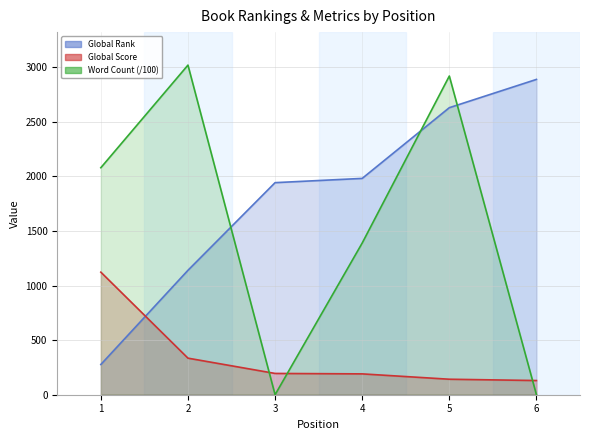

Is the value of Word Count at 2 greater than the value of Global Rank at 3?

Yes